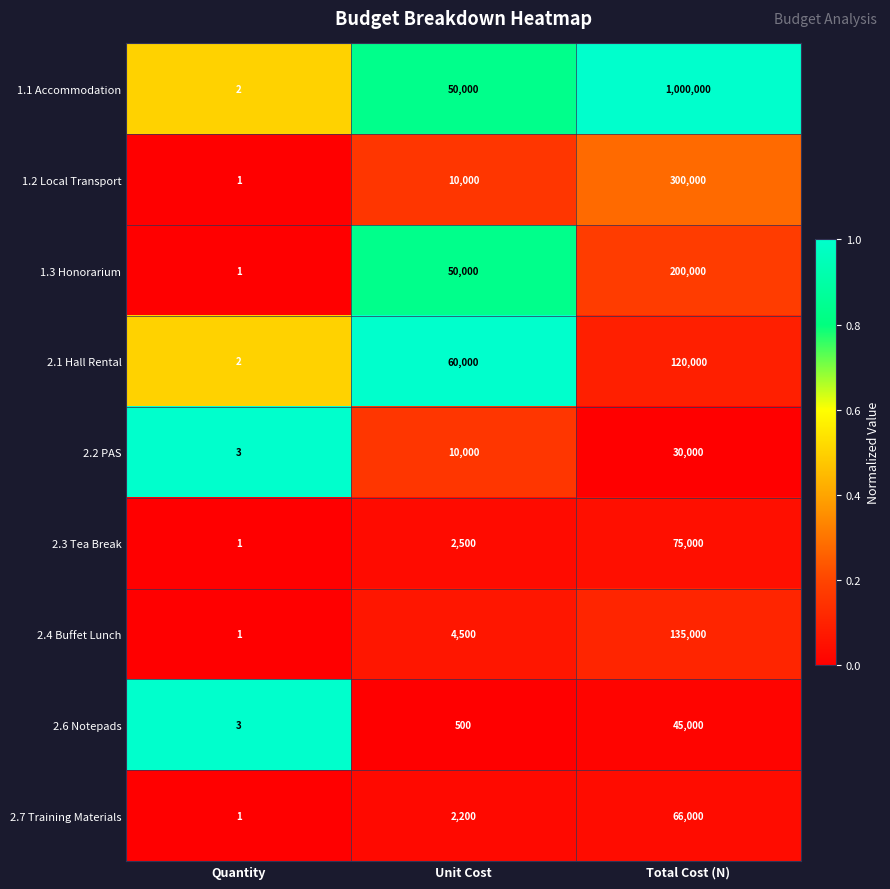

What is the sum of the 2.4 Buffet Lunch values at Unit Cost and Quantity?

4501